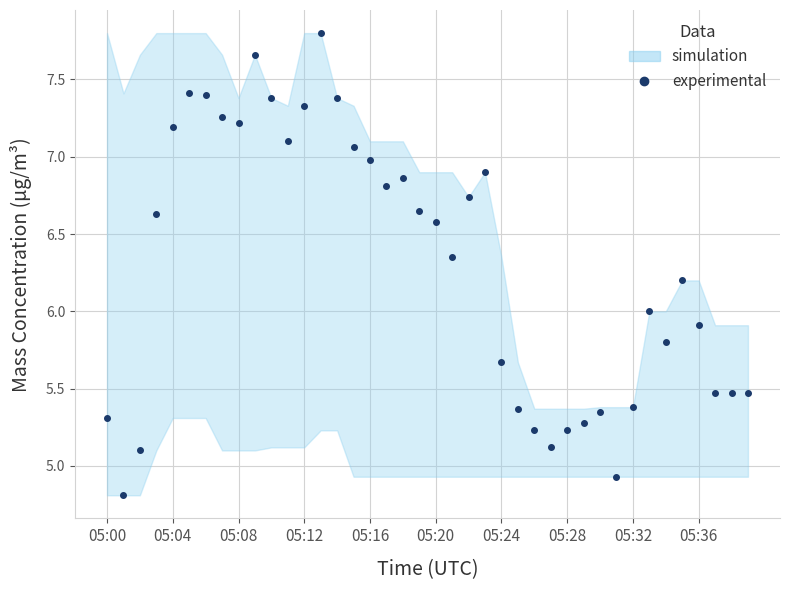

Between 05:20 and 05:00, which is larger?

05:20